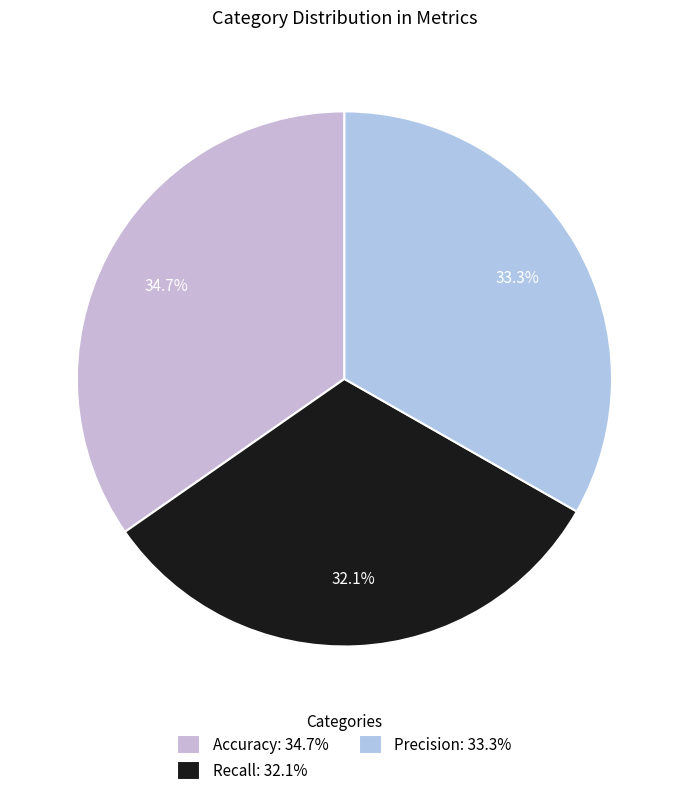

How many slices are in this pie chart?

3